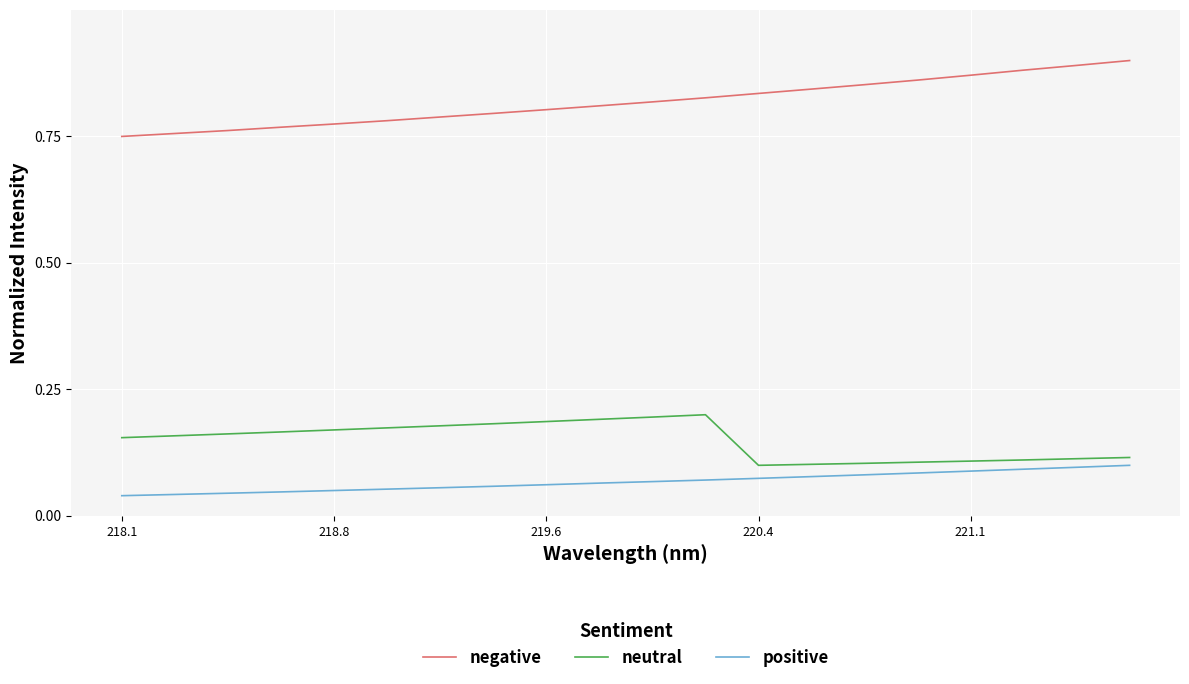

True or false: negative and positive intersect in this chart.

False